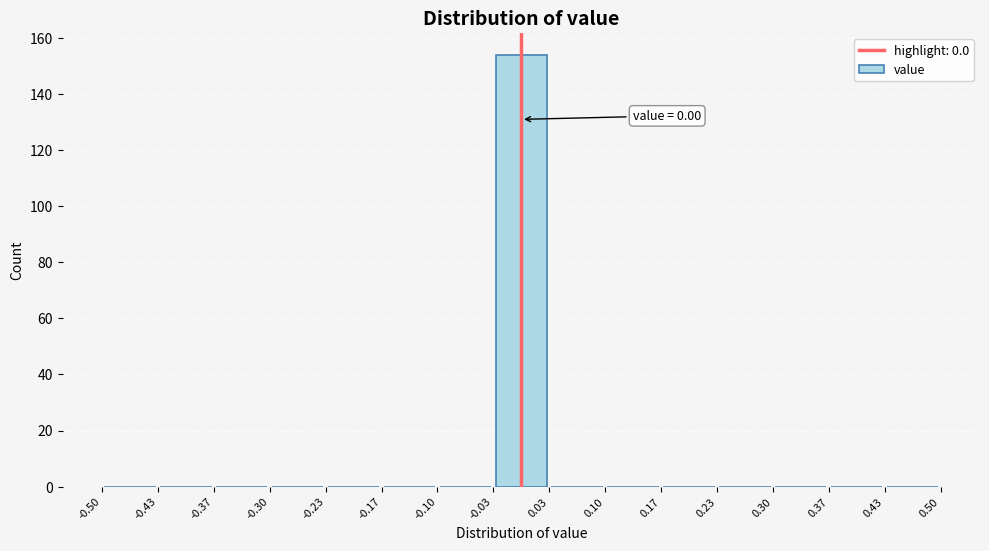

Over which range of the x-axis is the bar tallest?

-0.03 to 0.03